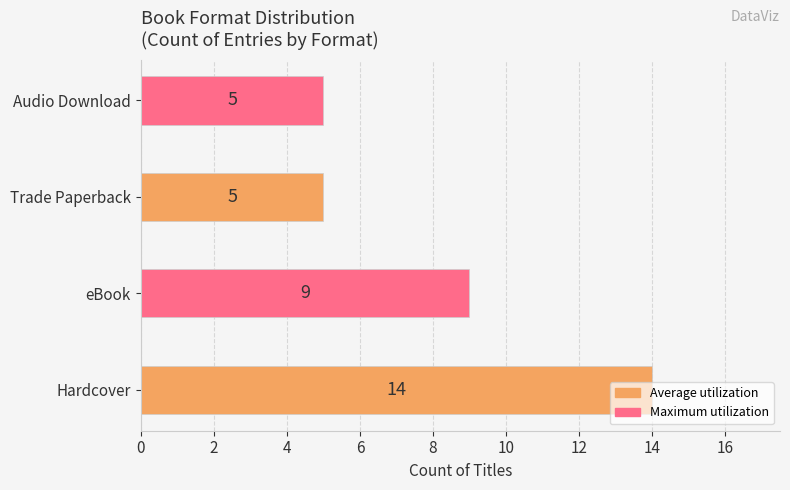

What is the sum of all values?

33